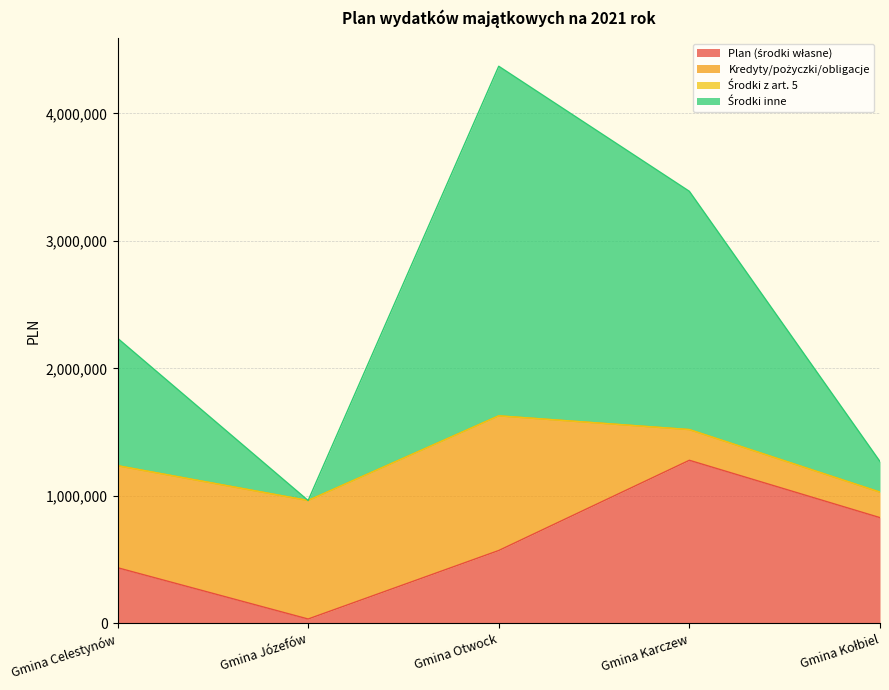

What is the total value across all series at Gmina Otwock?

4369518